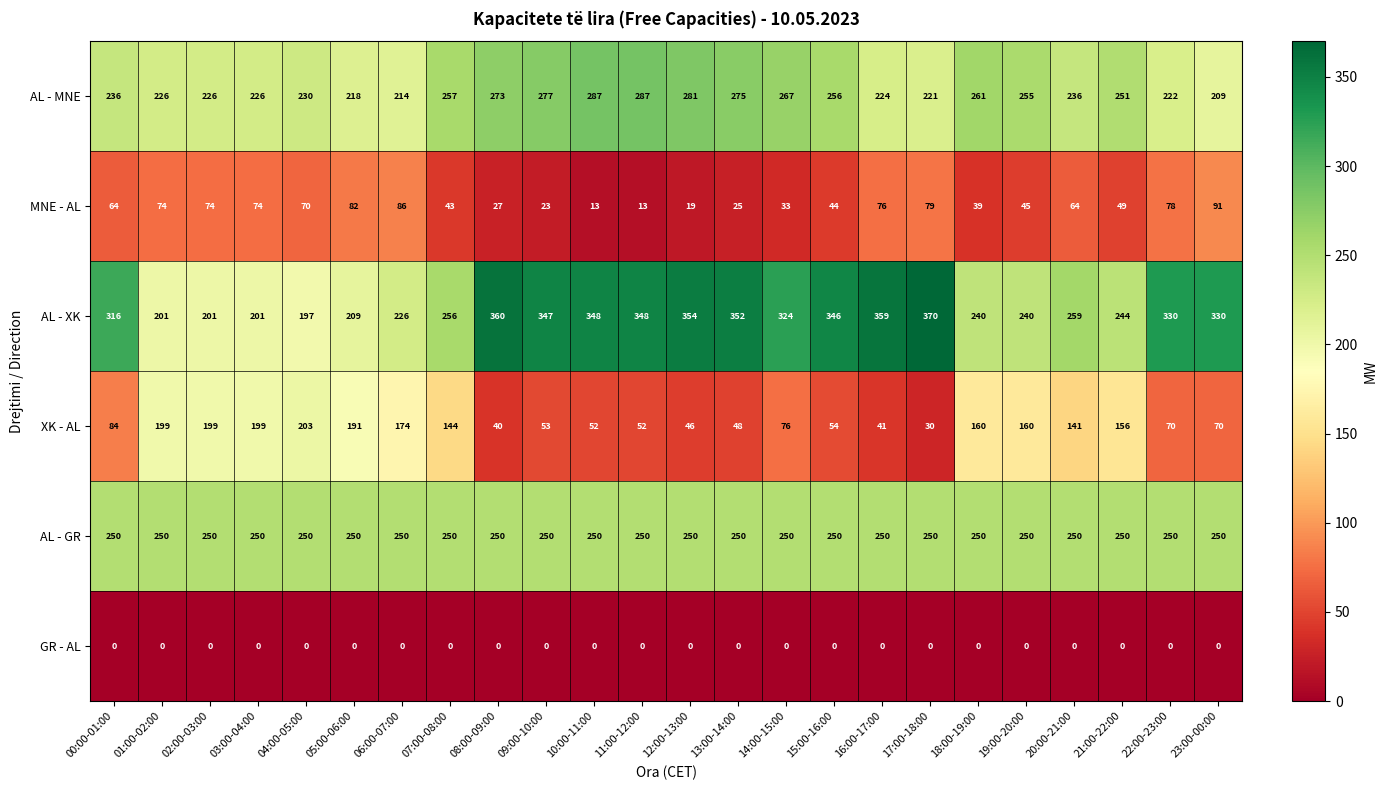

What is the greatest value displayed?

370